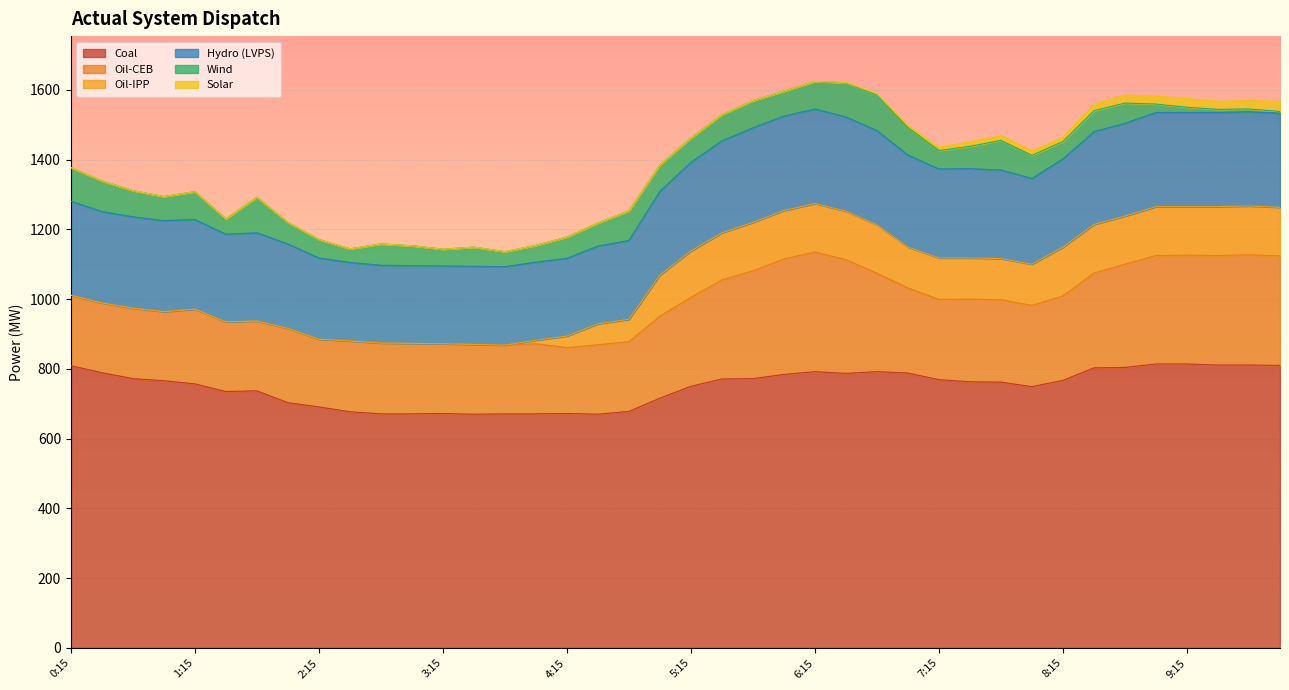

What is the sum of the Hydro (LVPS) values at 4:15 and 9:45?

493